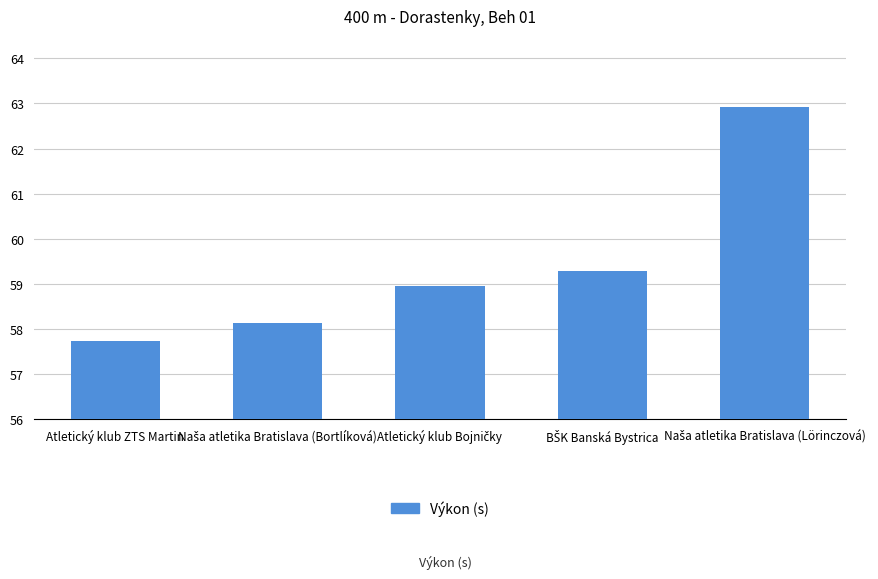

Reading left to right, what are all the values shown in this chart?

57.7	58.1	58.9	59.3	62.9